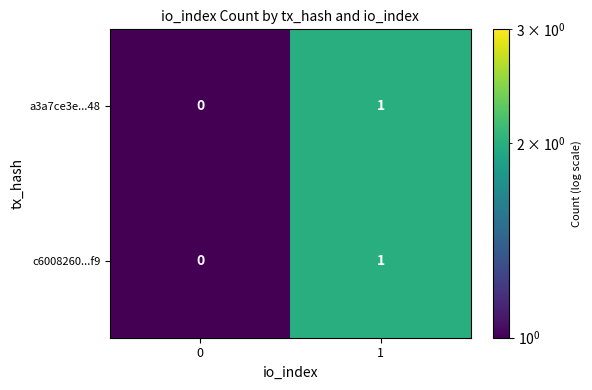

Reading left to right, what are all the values shown in this chart?

a3a7ce3e...48: 0=0	1=1
c6008260...f9: 0=0	1=1